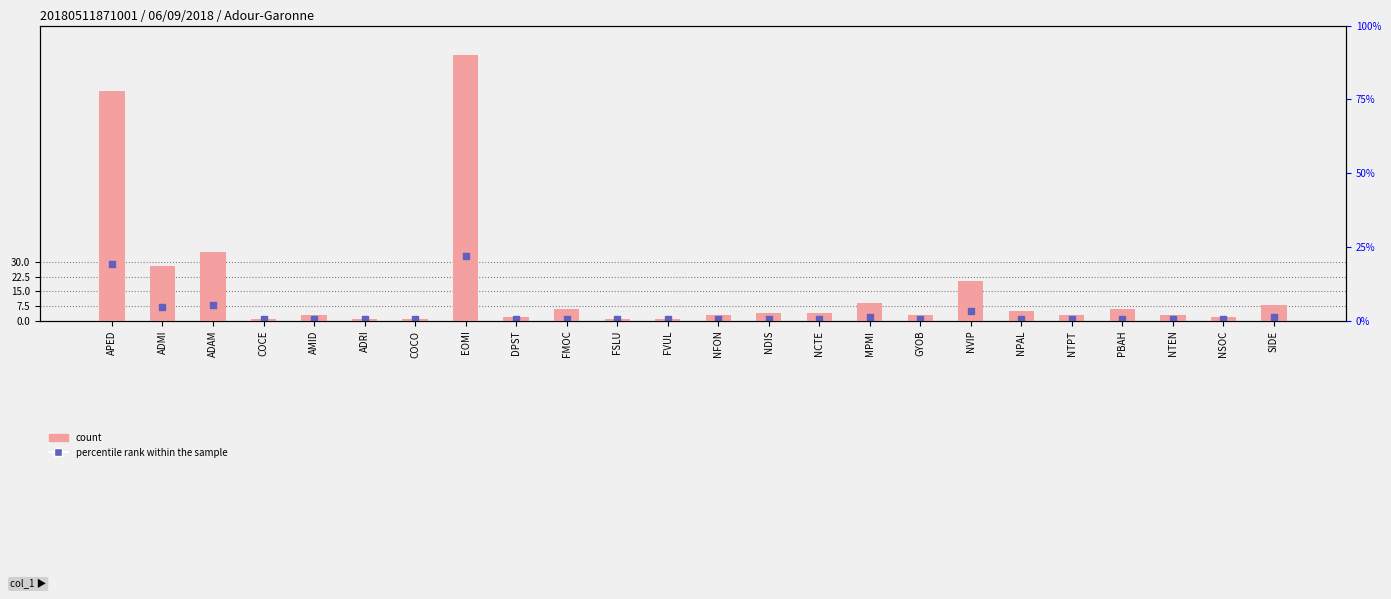

Which series has the largest Y range (max minus min)?

count